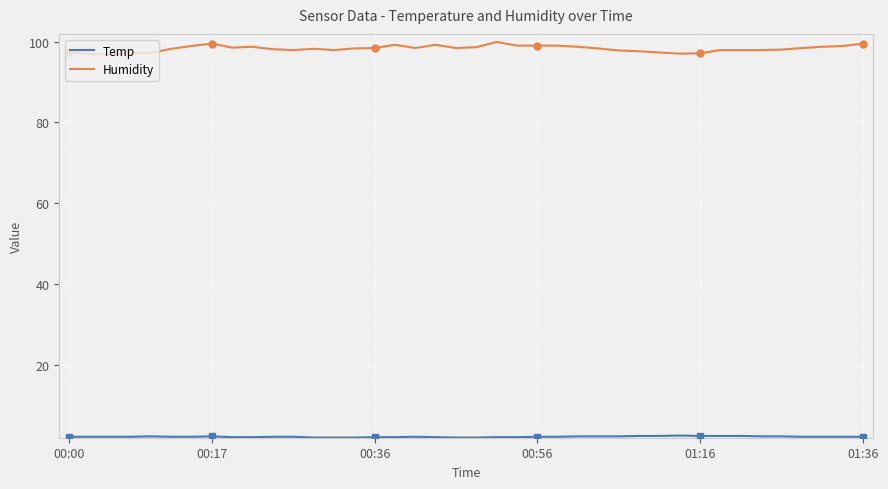

What is the highest value of the Temp series?

2.5